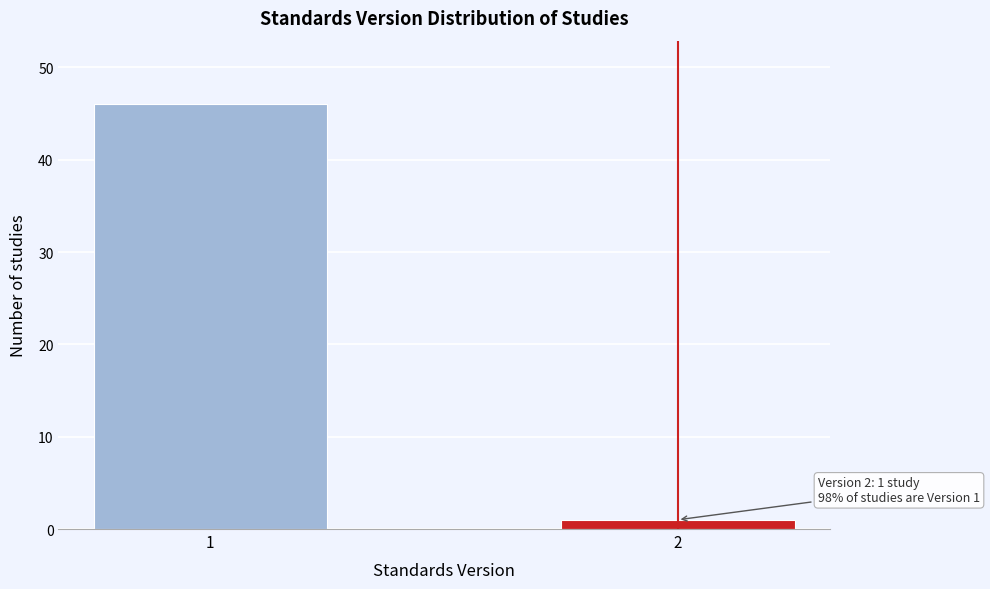

Reading left to right, list all the values displayed in this chart.

46	1